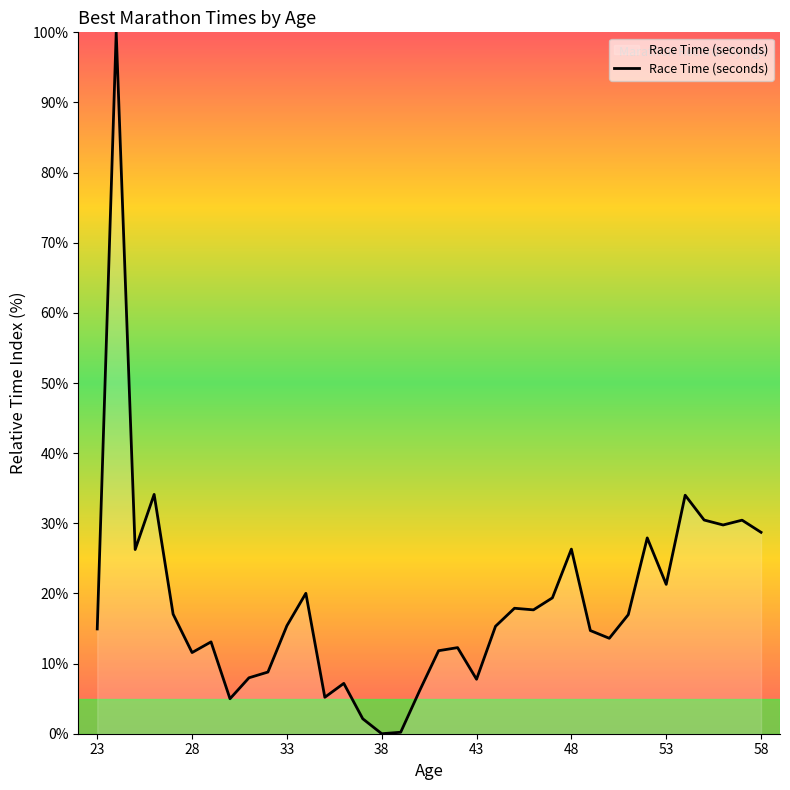

What is the difference between the maximum and minimum values?

100.0